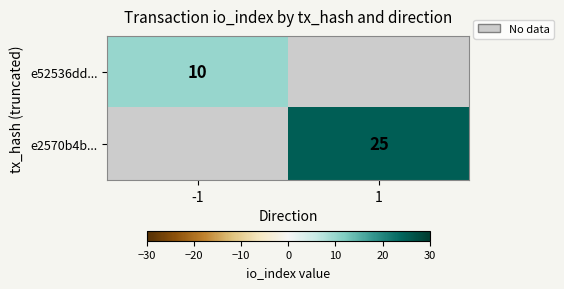

Is it true that e52536dd... equals 4 at -1?

False